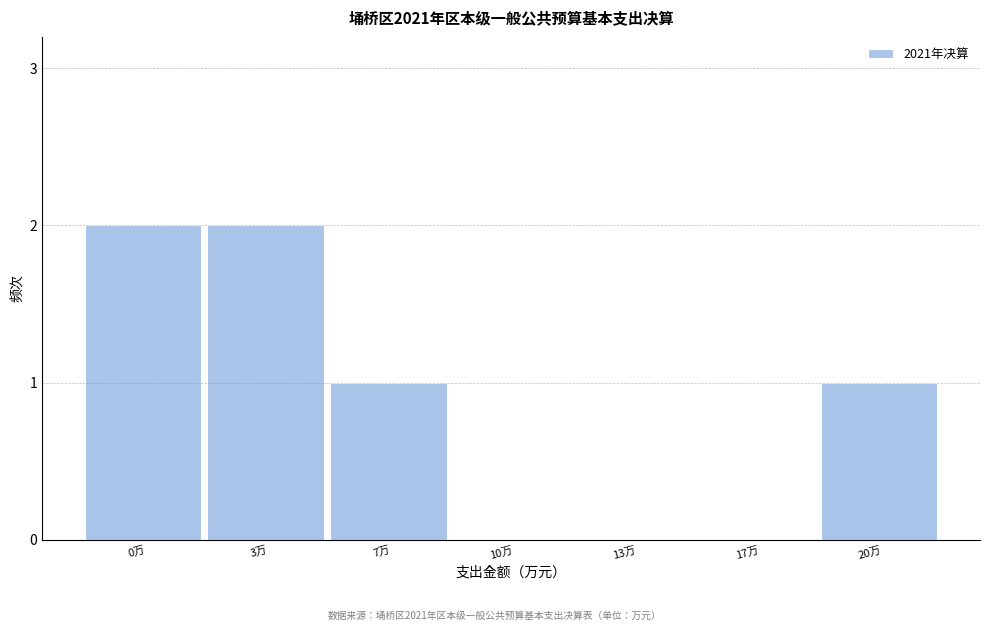

Reading right to left, what are all the values shown in this chart?

20万=1	17万=0	13万=0	10万=0	7万=1	3万=2	0万=2